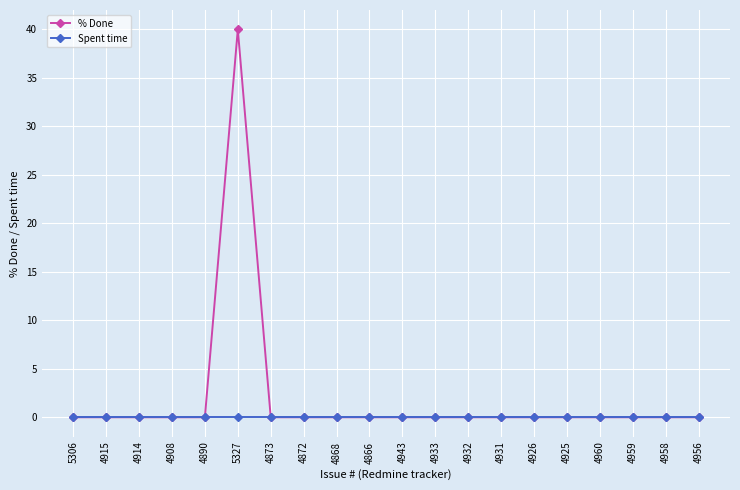

Which category has the highest value across all series?

5327